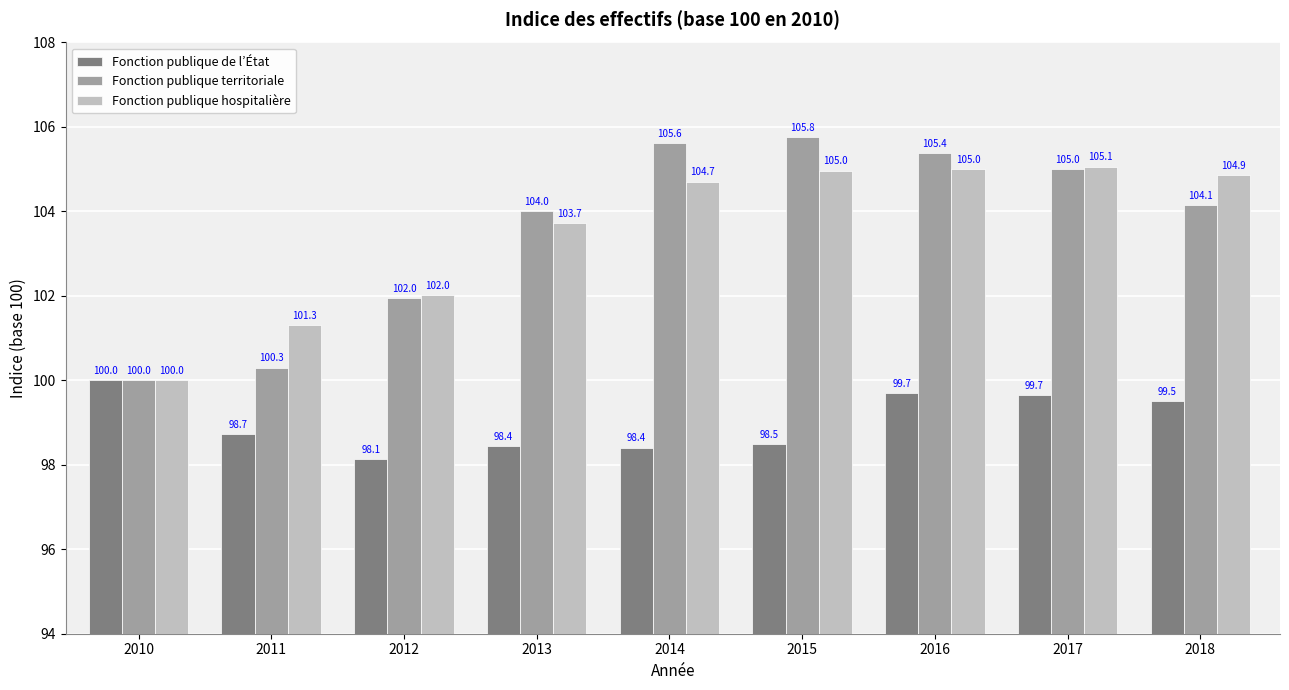

How many series are shown in this chart?

3